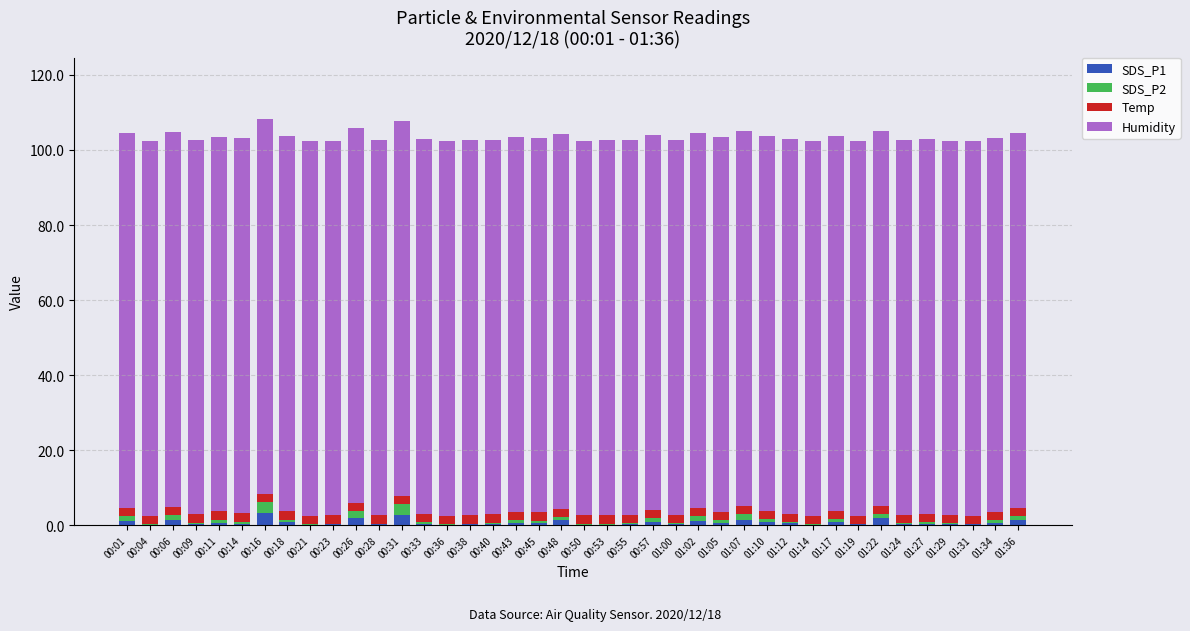

How many categories are shown in the chart?

40